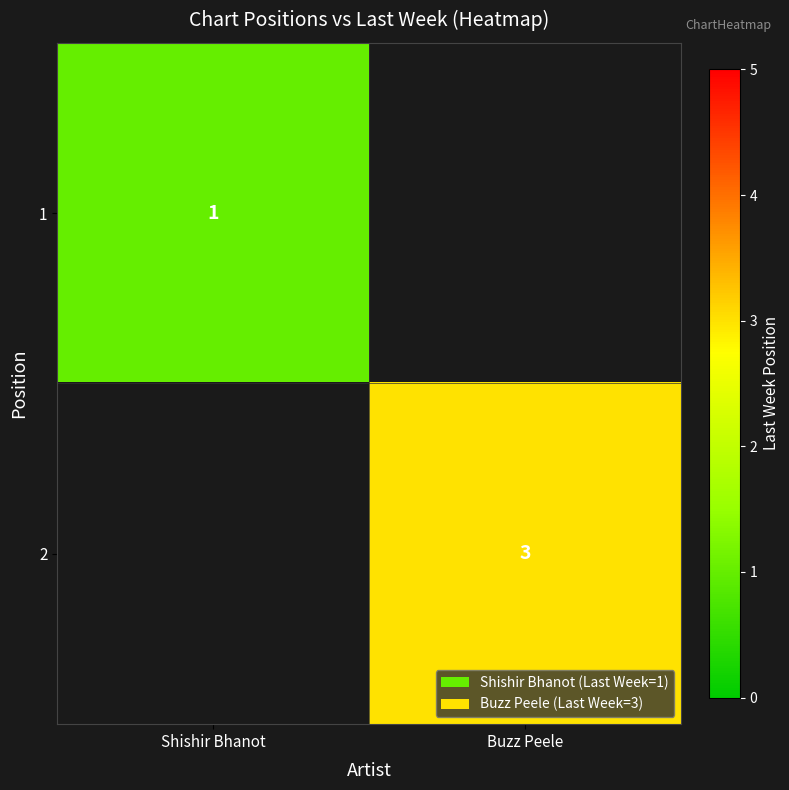

The 1 series shows 1 at Shishir Bhanot. True or false?

True